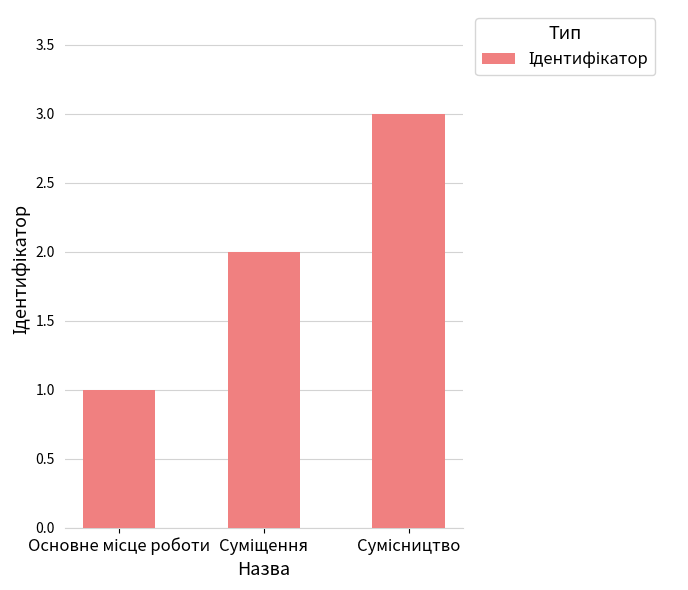

Reading left to right, list all the values displayed in this chart.

1	2	3